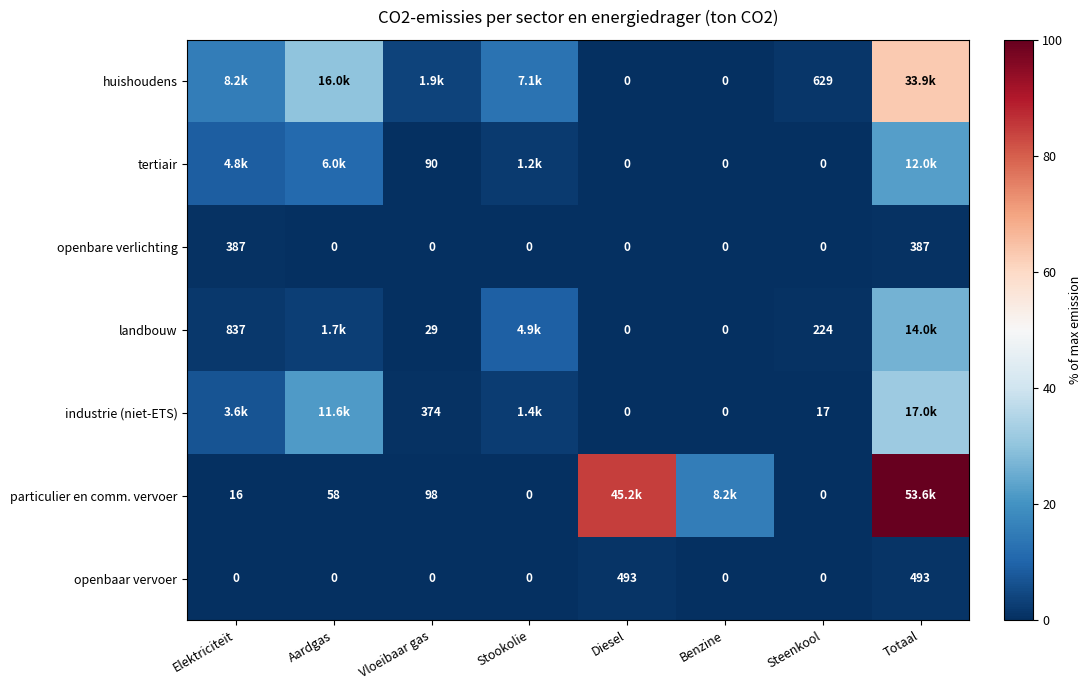

Is it true that landbouw equals 0.8 at Elektriciteit?

False